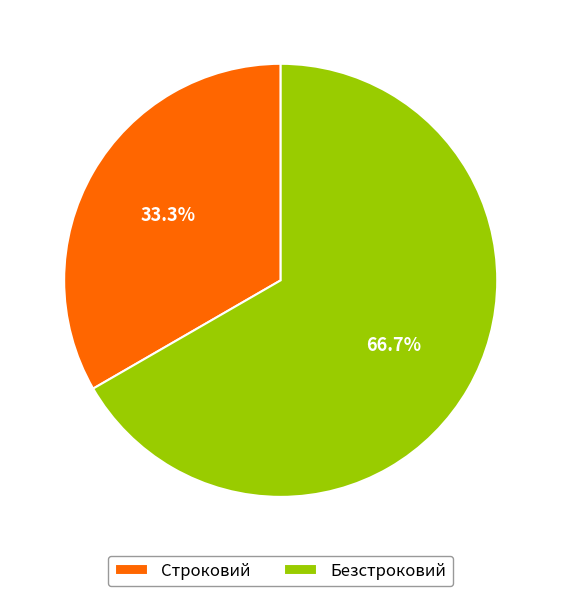

The Безстроковий slice represents 55% of the pie. True or false?

False